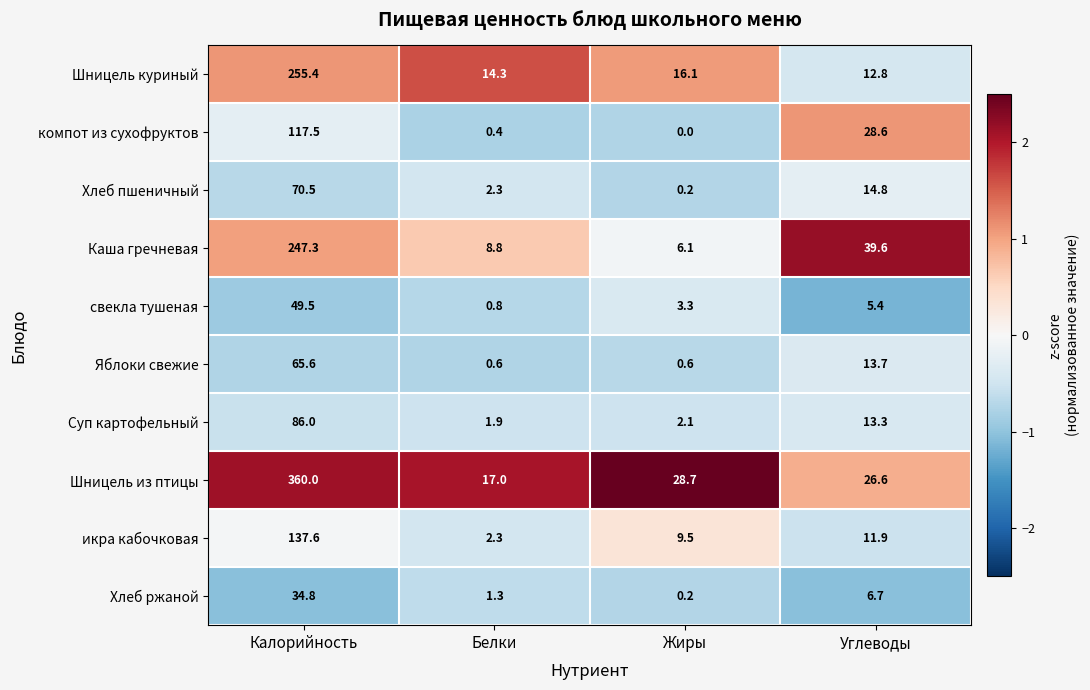

What is the difference between the second highest and minimum values in the икра кабочковая series?

9.6